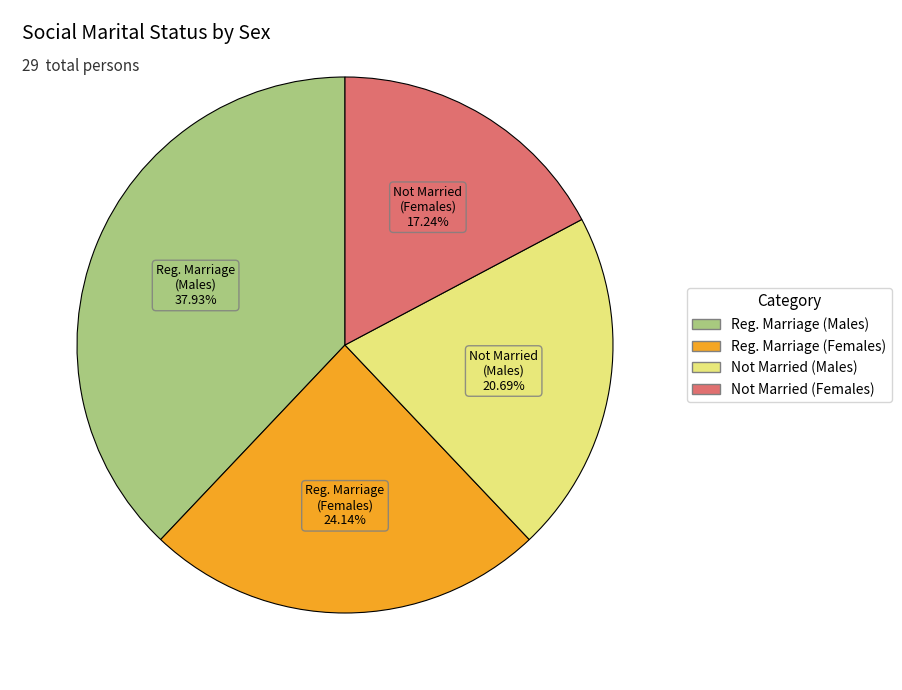

Is there any slice that represents more than half of the pie?

No